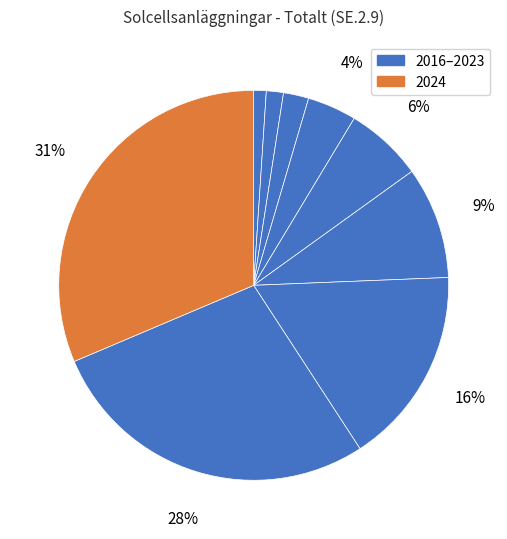

How many segments does this pie chart have?

9